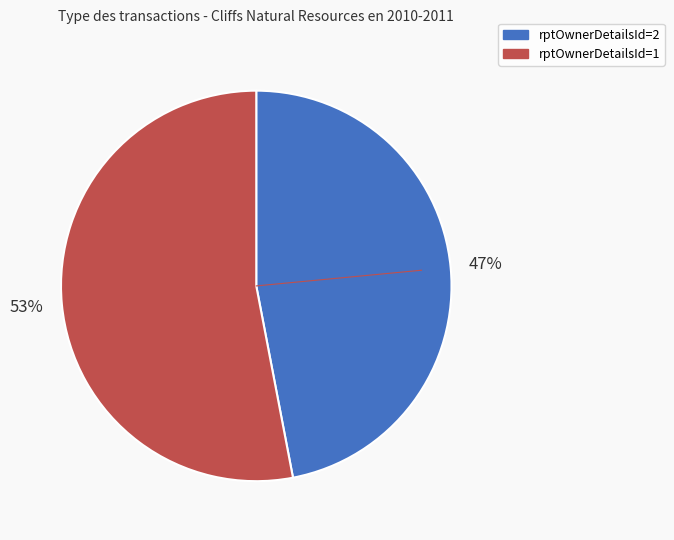

Does any single category account for the majority?

Yes